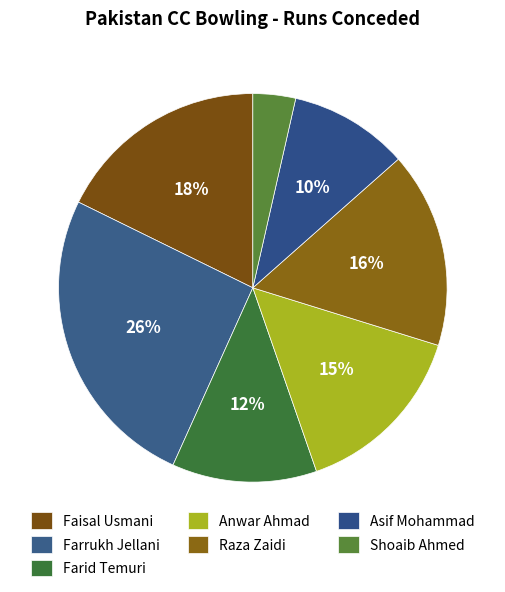

Count the number of slices in the pie.

7